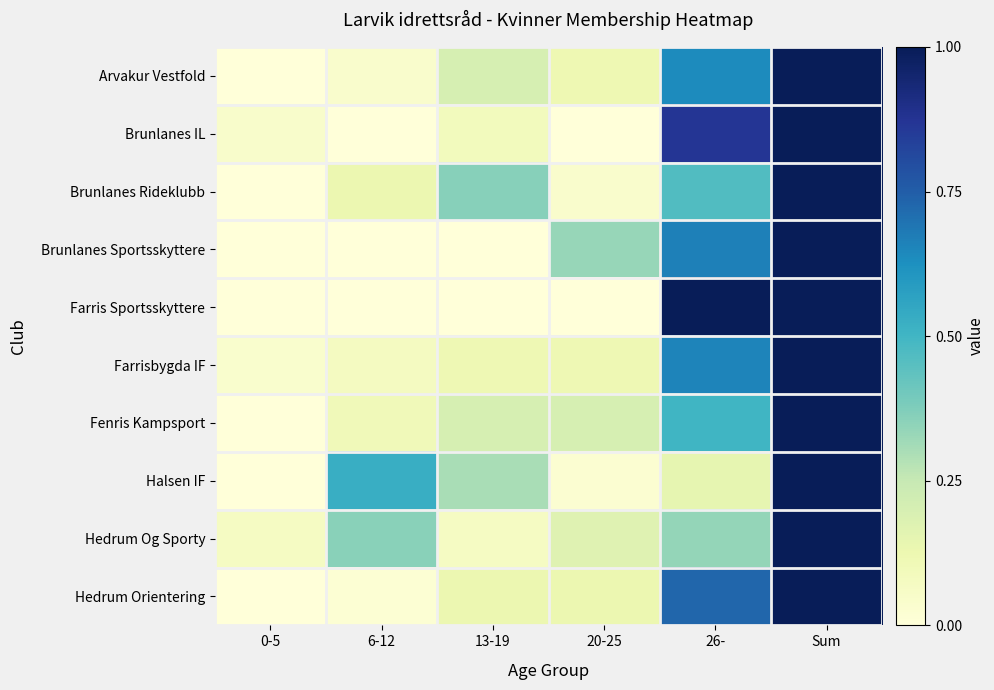

At how many categories does at least one series exceed 0?

6